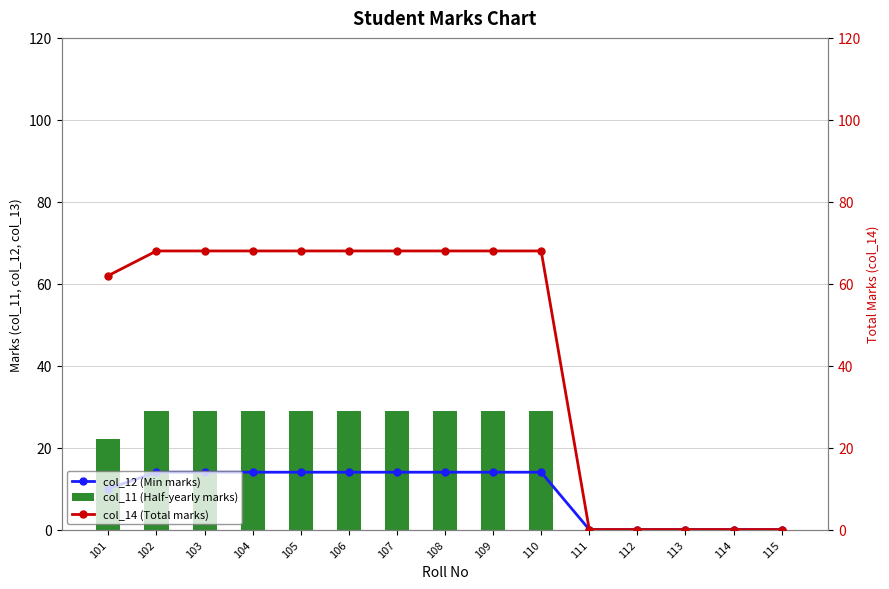

Which label corresponds to the largest value in the chart?

102